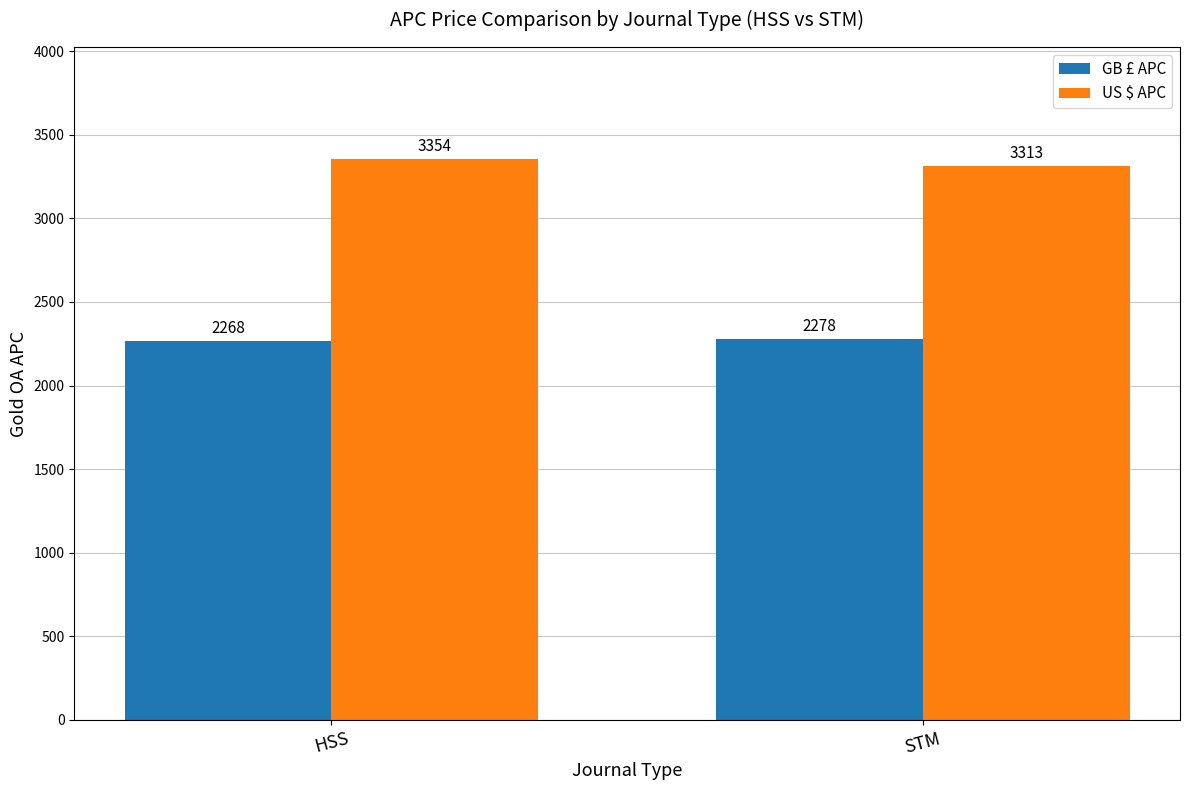

Are the bars horizontal?

No